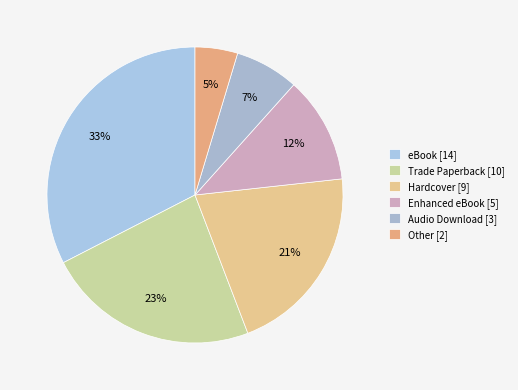

Which slice is the smallest?

Other